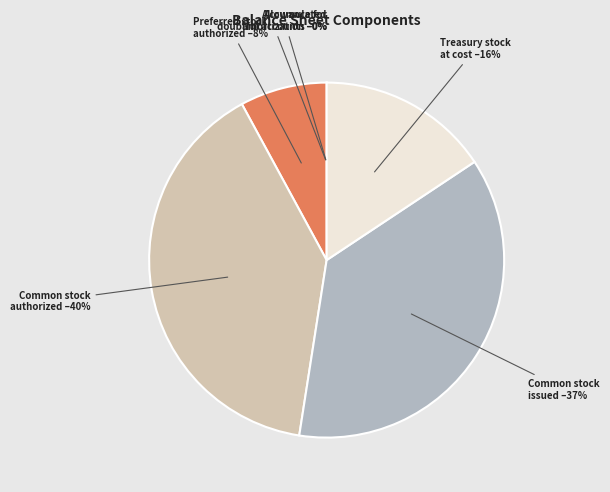

Is there any slice that represents more than half of the pie?

No